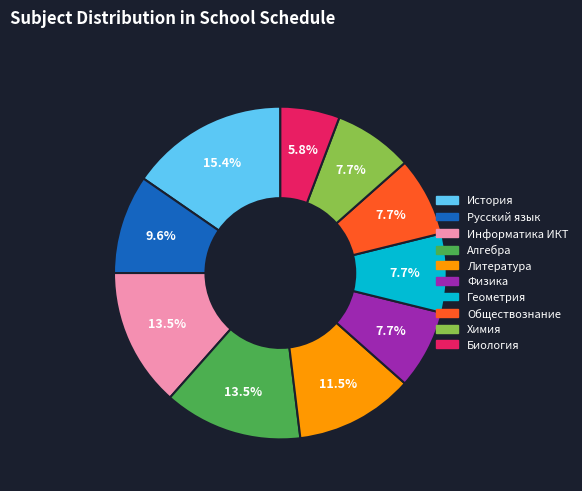

Which slice is the largest?

История